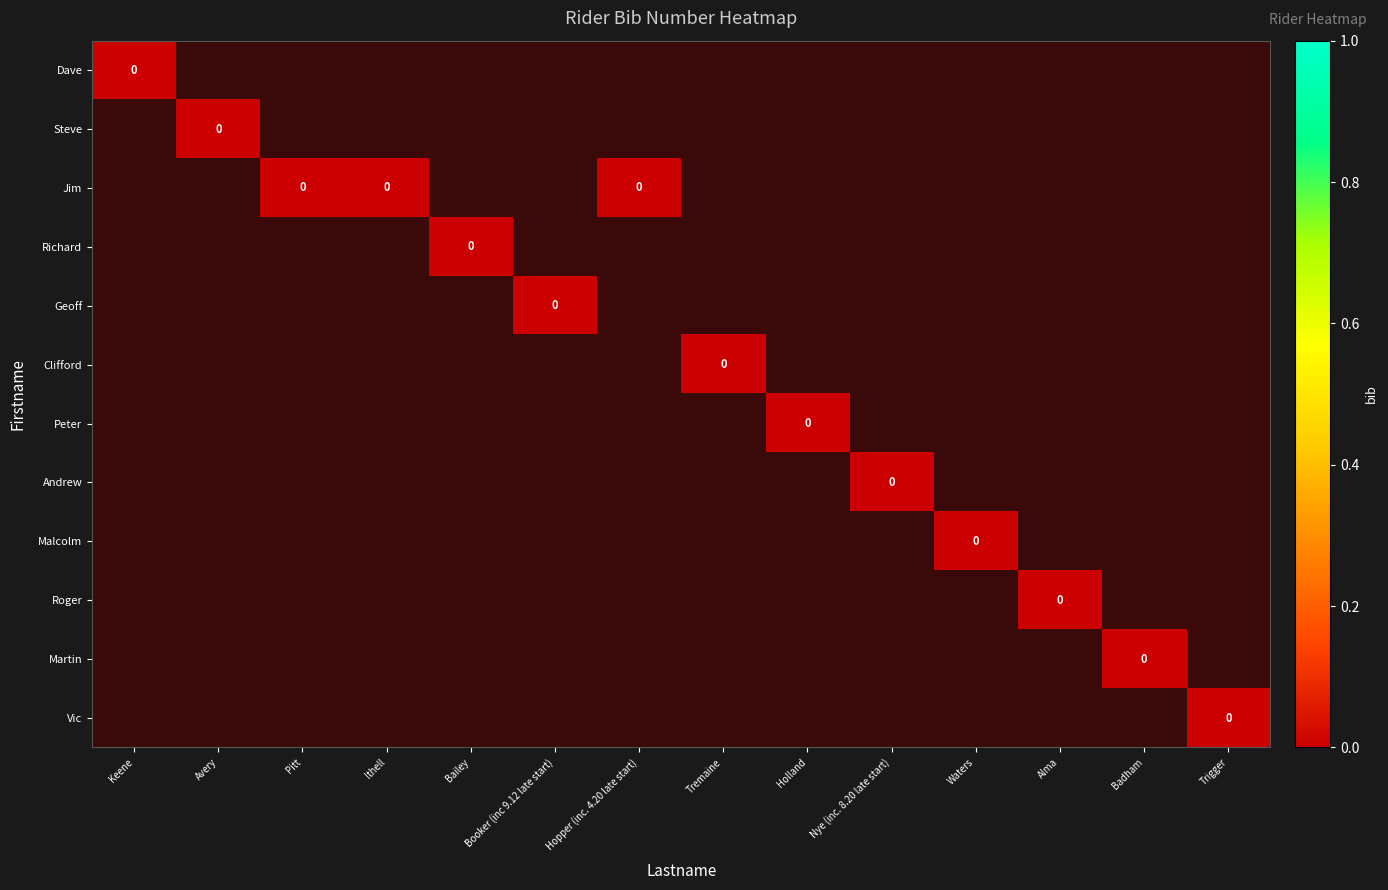

Rank the series by their maximum value, from lowest to highest.

Dave, Steve, Jim, Richard, Geoff, Clifford, Peter, Andrew, Malcolm, Roger, Martin, Vic